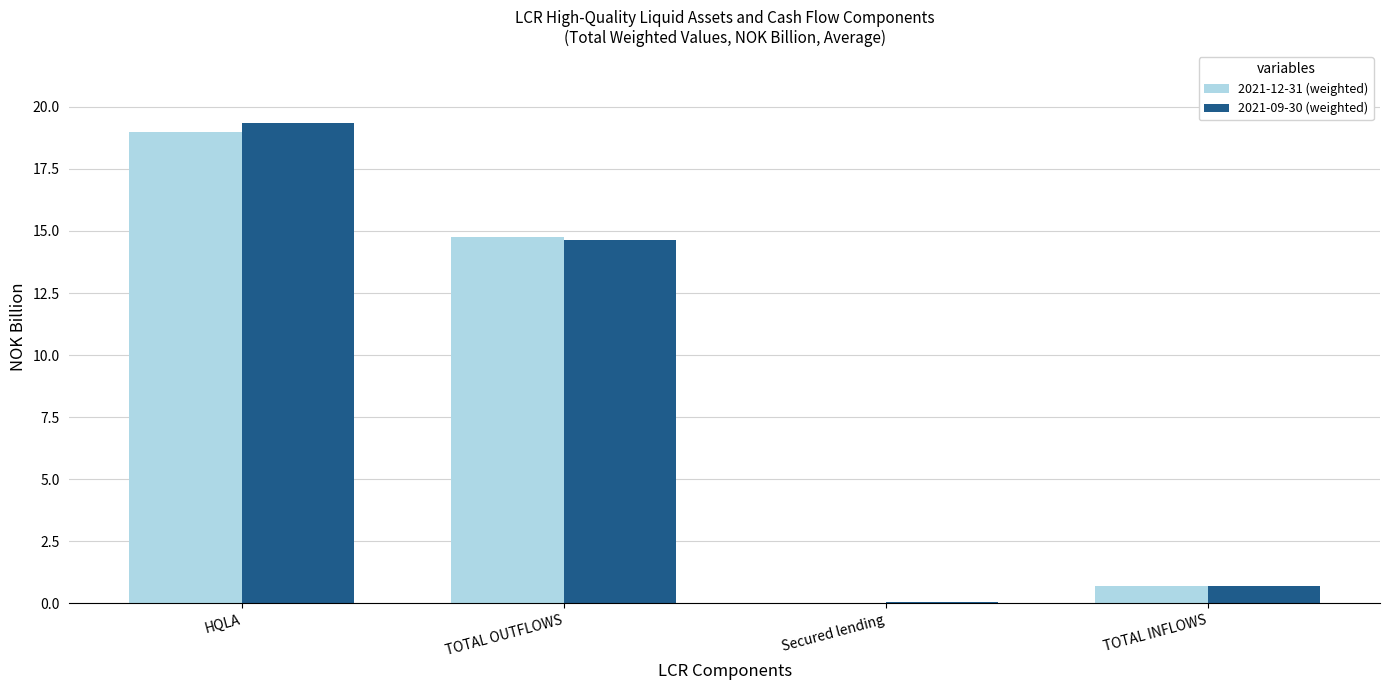

What is the sum of all 2021-09-30 (weighted) values?

34.7